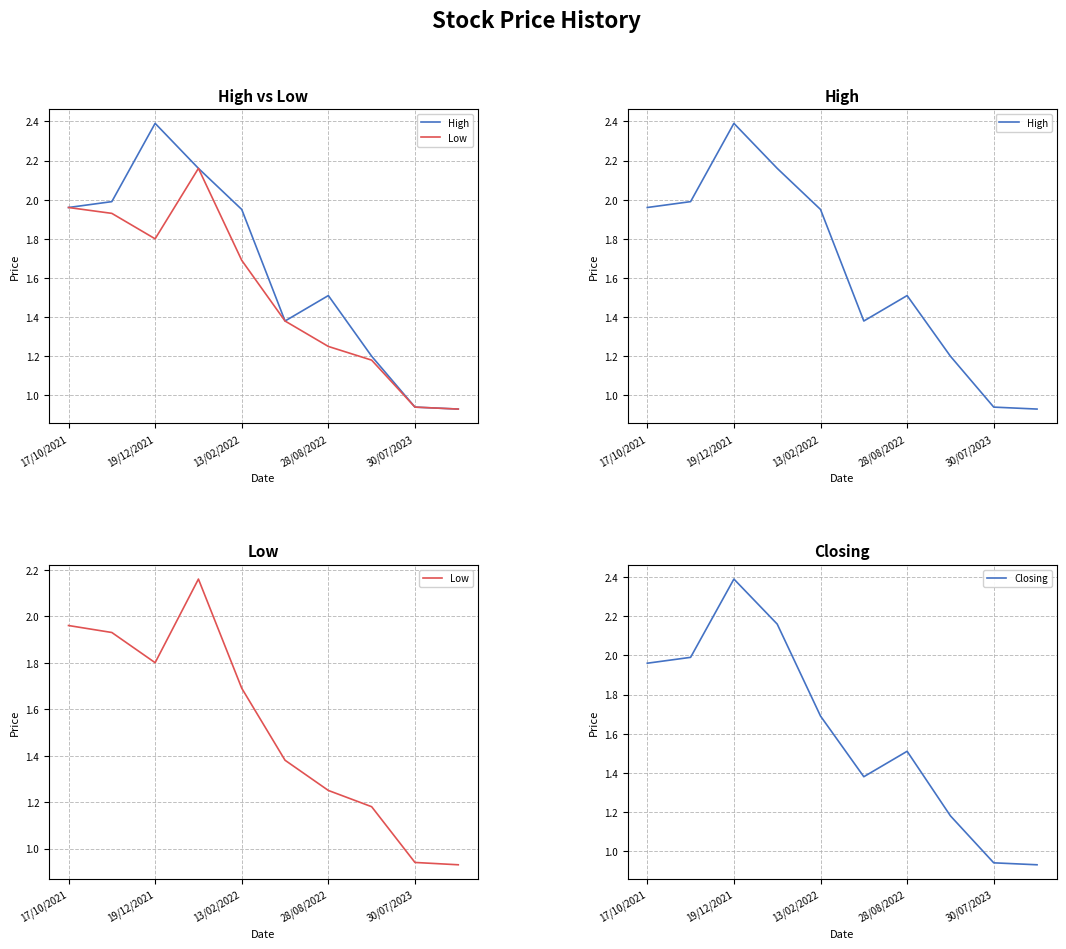

Is this an area chart (filled region under the line)?

No